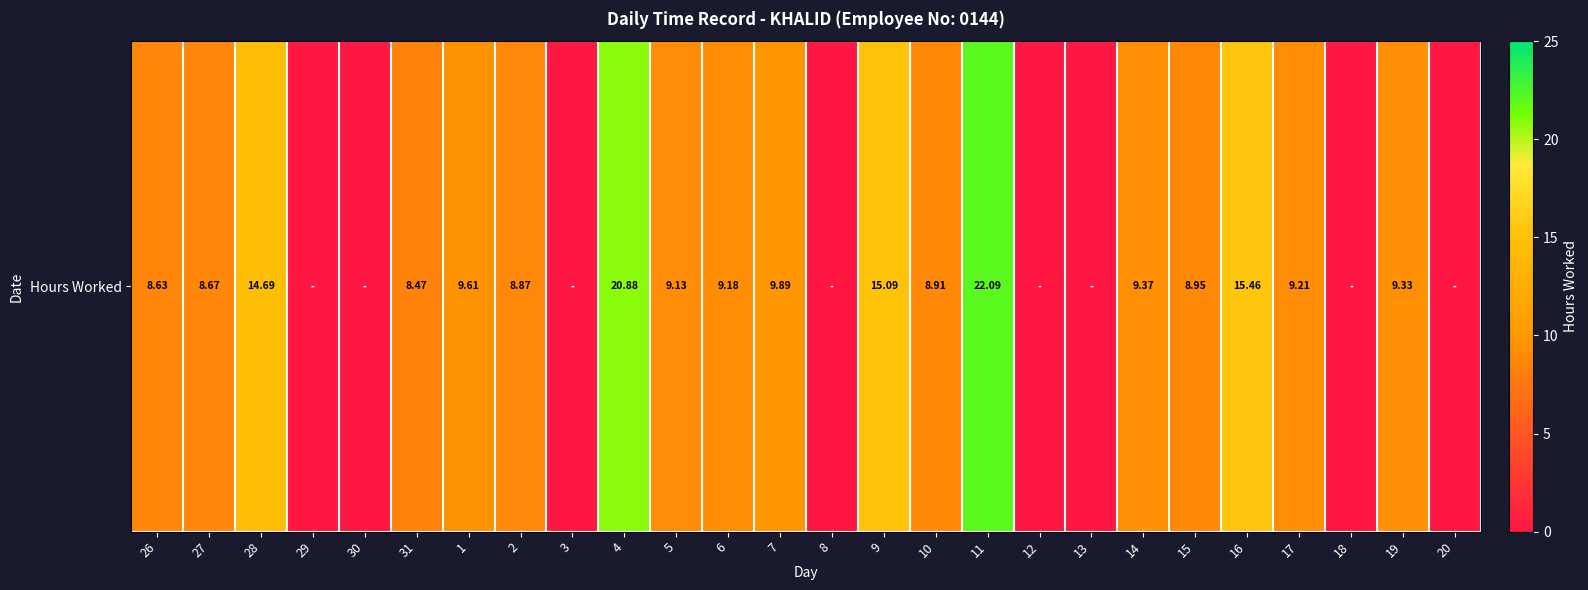

Rank the categories by value from lowest to highest.

29, 30, 3, 8, 12, 13, 18, 20, 31, 26, 27, 2, 10, 15, 5, 6, 17, 19, 14, 1, 7, 28, 9, 16, 4, 11